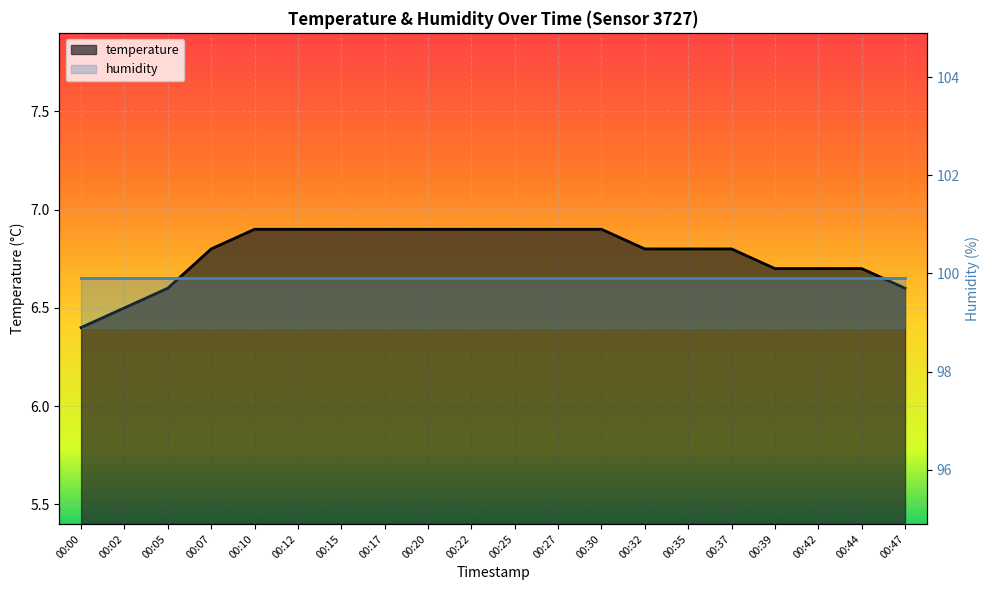

What is the ratio of the value at 00:07 to the value at 00:00?

1.1